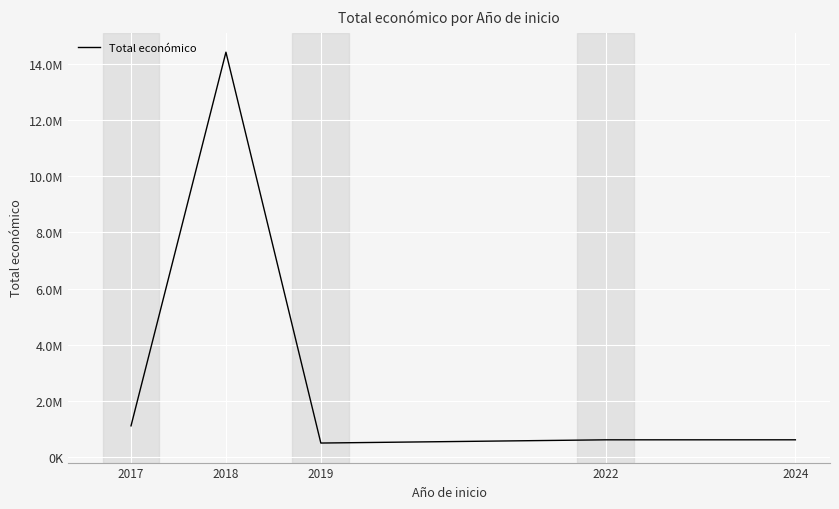

What is the sum of all values?

17218517